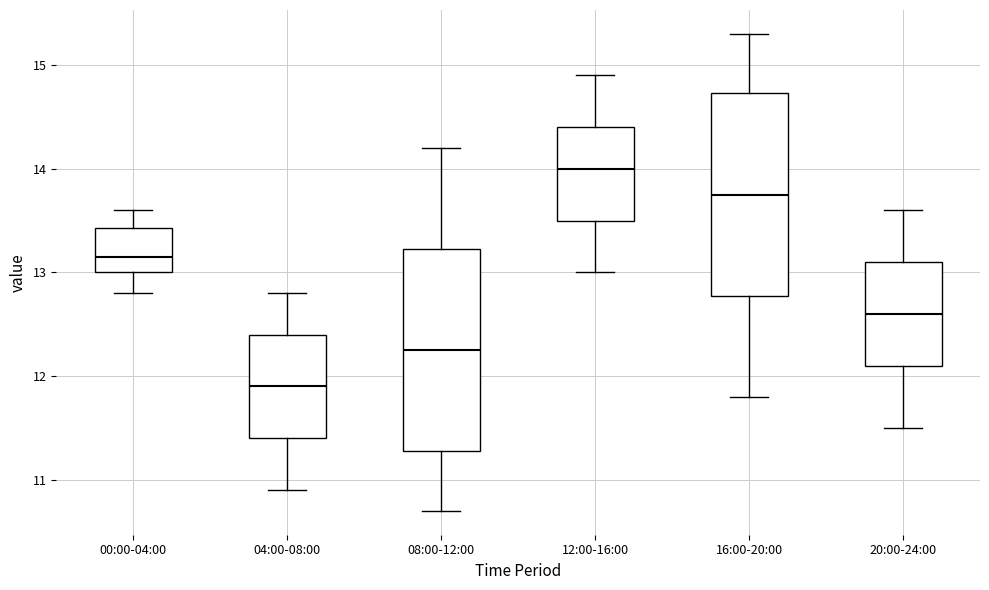

Reading left to right, transcribe this box plot: for each box, give where its median line is, the range the box spans, and where its two whiskers end, as read against the y-axis. The values are not printed on the chart, so give them approximately, as read against the axis.

00:00-04:00: median 13.2, box 13.0 to 13.4, whiskers 12.8 to 13.6
04:00-08:00: median 11.9, box 11.4 to 12.4, whiskers 10.9 to 12.8
08:00-12:00: median 12.3, box 11.3 to 13.2, whiskers 10.7 to 14.2
12:00-16:00: median 14.0, box 13.5 to 14.4, whiskers 13.0 to 14.9
16:00-20:00: median 13.8, box 12.8 to 14.7, whiskers 11.8 to 15.3
20:00-24:00: median 12.6, box 12.1 to 13.1, whiskers 11.5 to 13.6